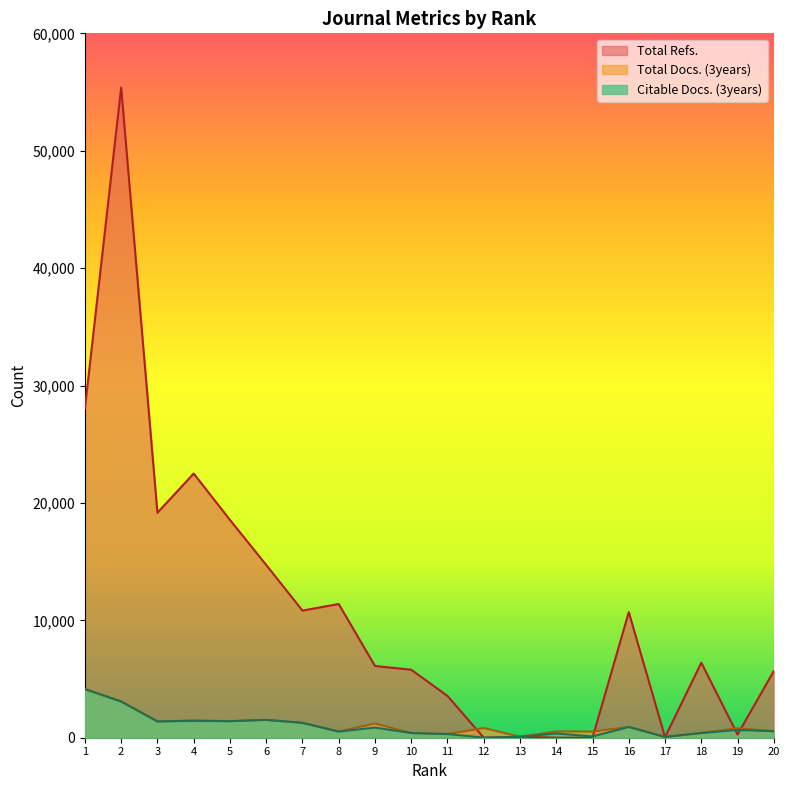

How many data points in Citable Docs. (3years) are above 660?

9